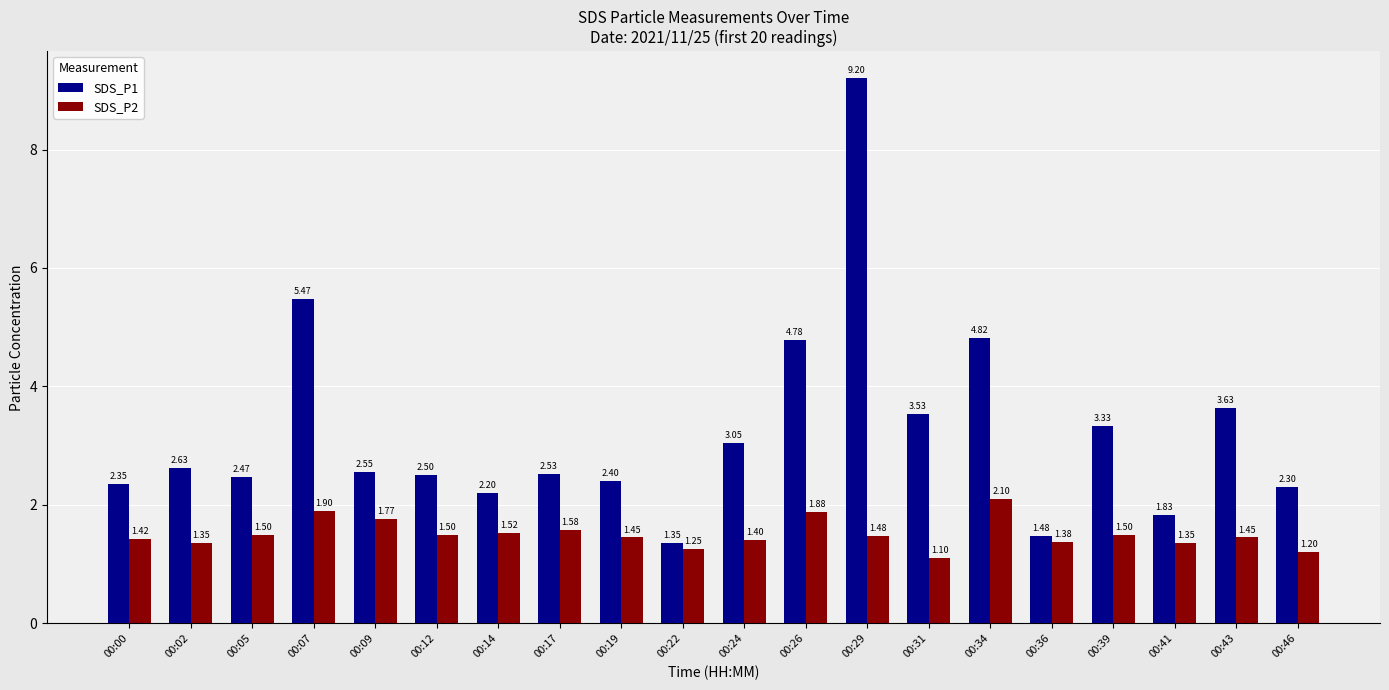

How many SDS_P2 values are between 1 and 2?

19